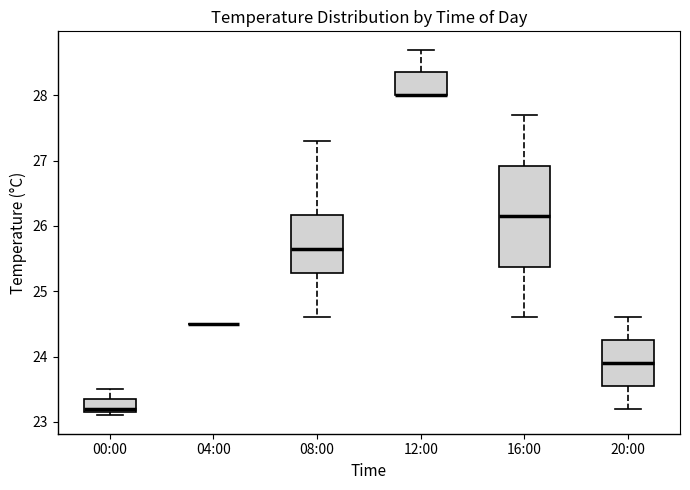

Reading left to right, transcribe this box plot: for each box, give where its median line is, the range the box spans, and where its two whiskers end, as read against the y-axis. The values are not printed on the chart, so give them approximately, as read against the axis.

00:00: median 23.2 (just above the box's lower edge), box 23.2 to 23.4, whiskers 23.1 to 23.5
04:00: box collapsed to a line at 24.5, whiskers 24.5 to 24.5
08:00: median 25.7, box 25.3 to 26.2, whiskers 24.6 to 27.3
12:00: median 28.0 (drawn on the box's lower edge), box 28.0 to 28.4, whiskers 28.0 to 28.7
16:00: median 26.2, box 25.4 to 26.9, whiskers 24.6 to 27.7
20:00: median 23.9, box 23.6 to 24.3, whiskers 23.2 to 24.6